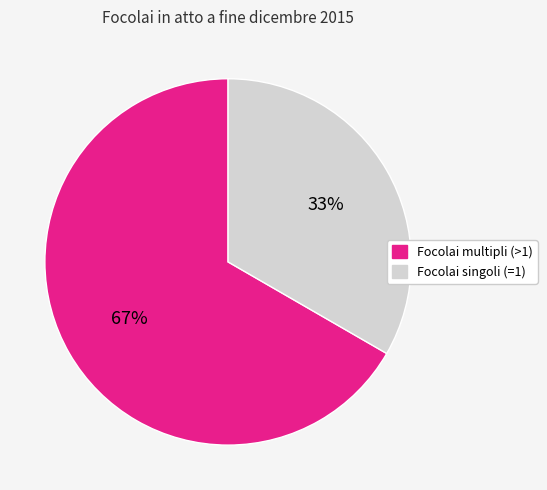

Is there a majority slice in this chart?

Yes